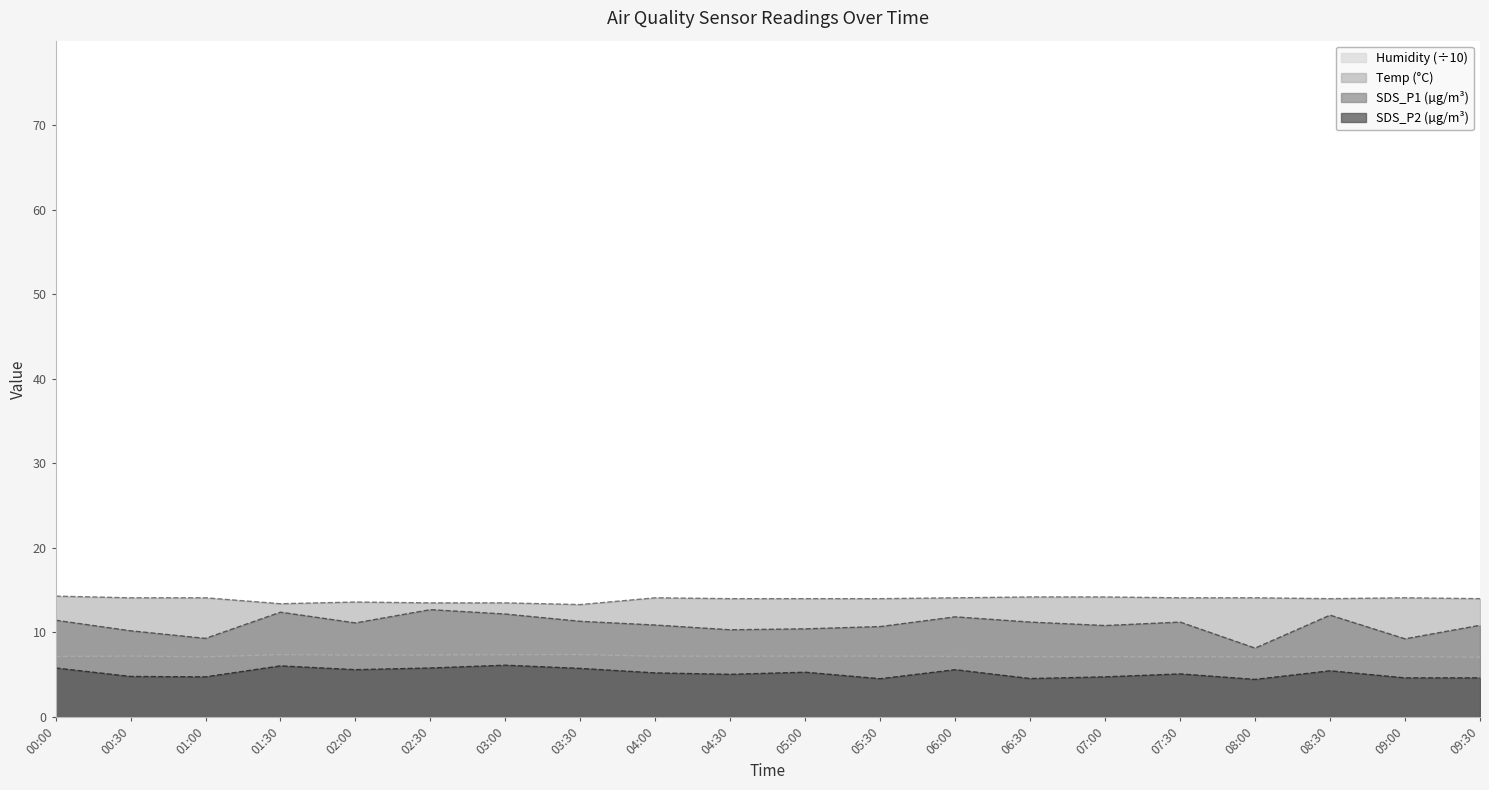

At which label does SDS_P1 first exceed 11?

00:00